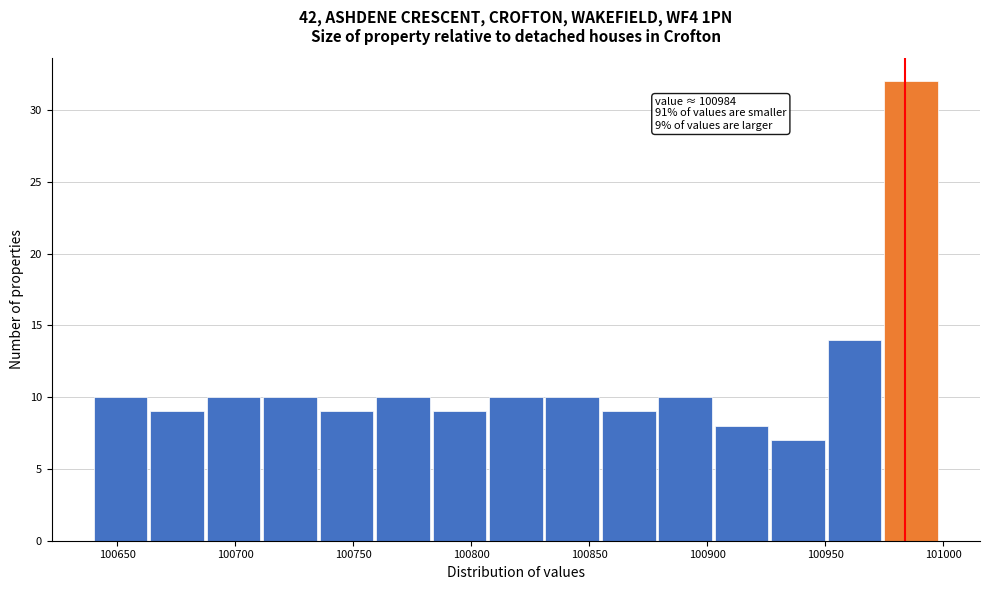

Which range on the x-axis has the tallest bar?

100975 to 101000